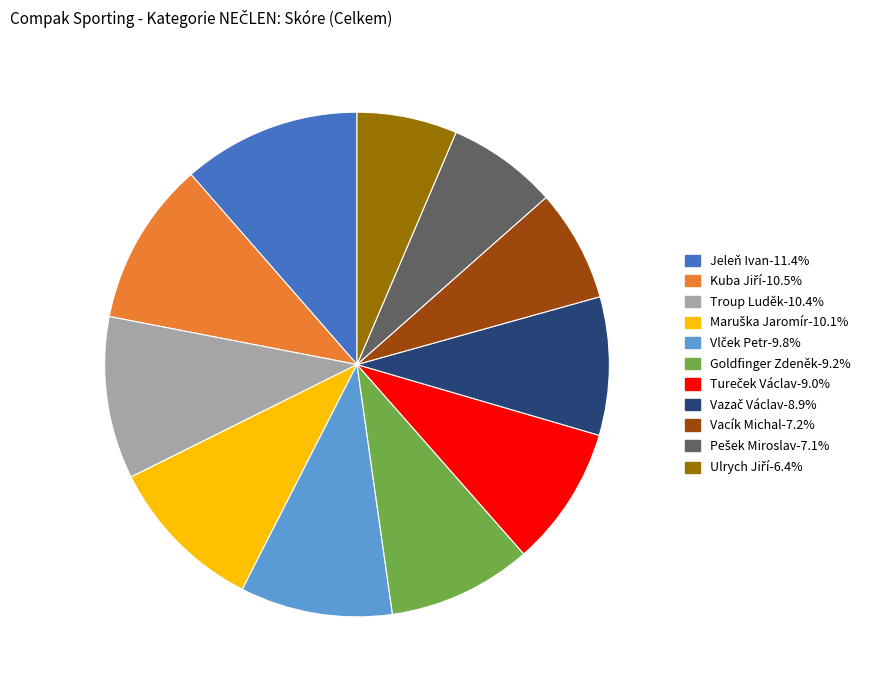

Which category has the biggest portion of the pie?

Jeleň Ivan